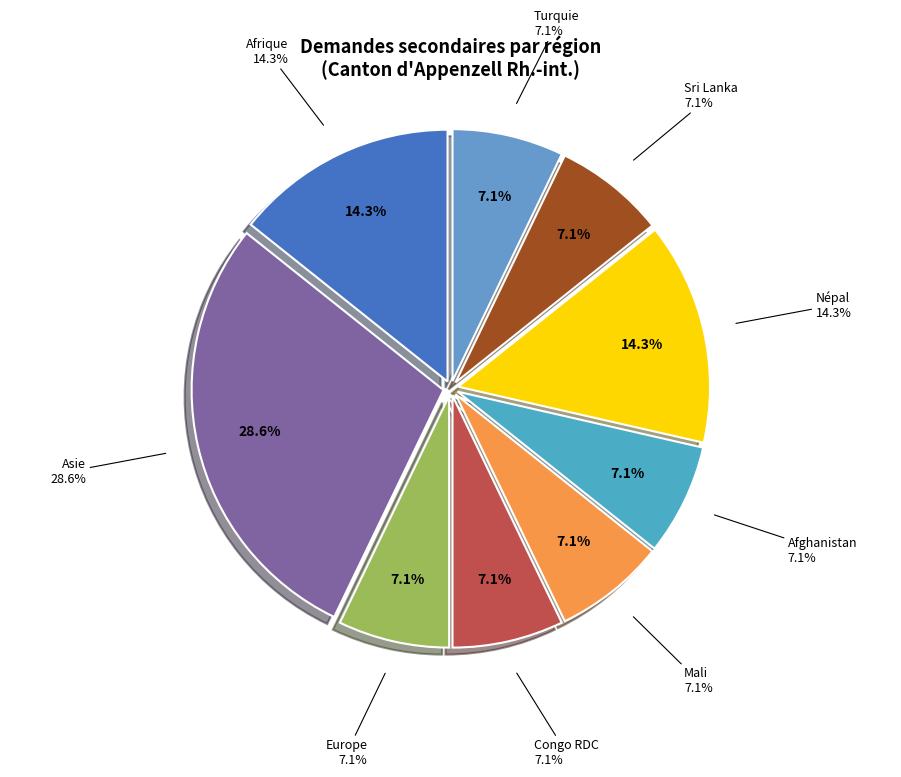

What portion of the pie excludes Europe?

92.9%